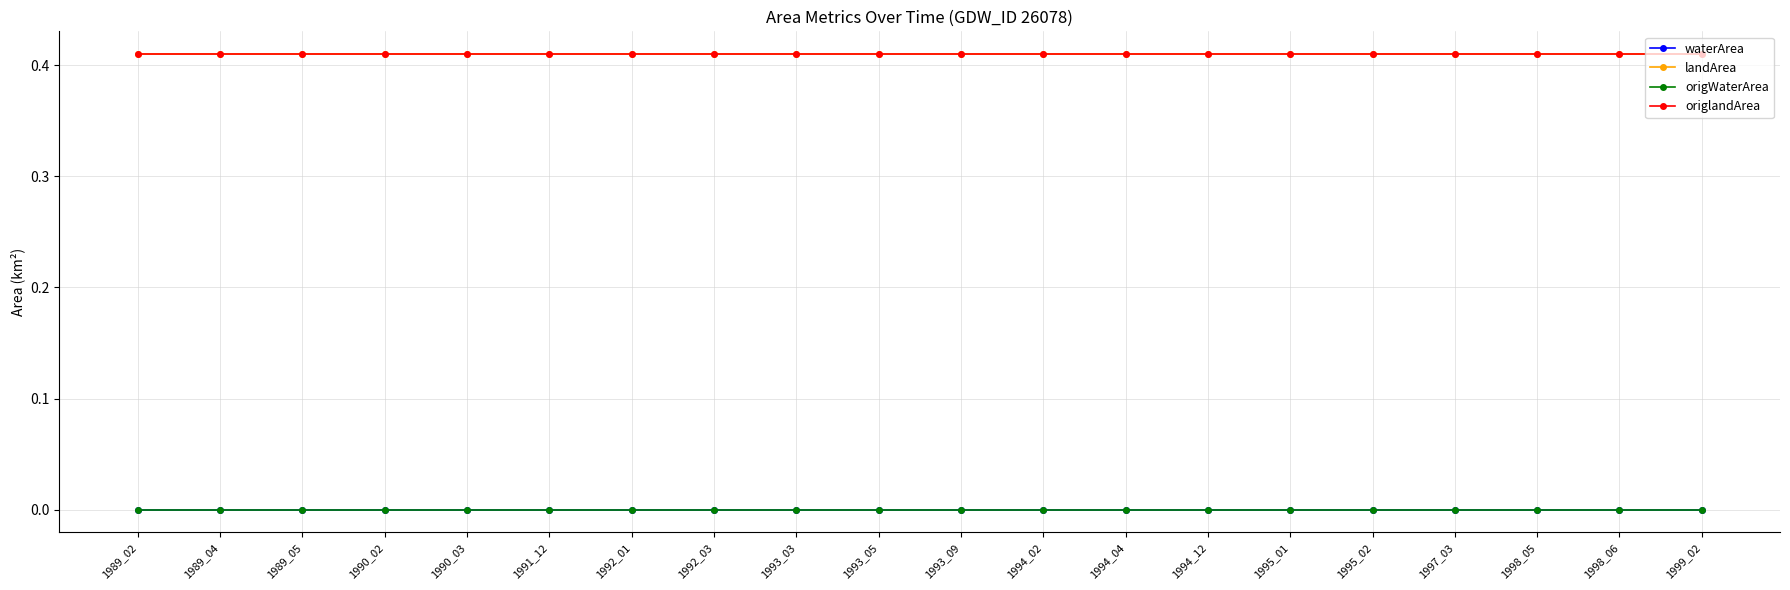

At how many categories does at least one series exceed 0?

20